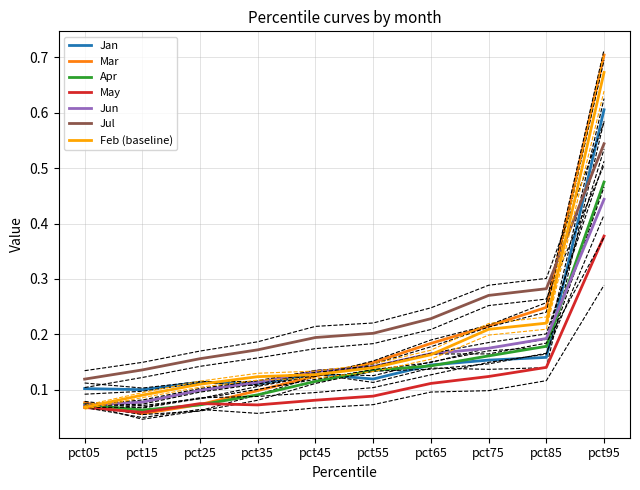

Which label corresponds to the largest value in the chart?

pct95